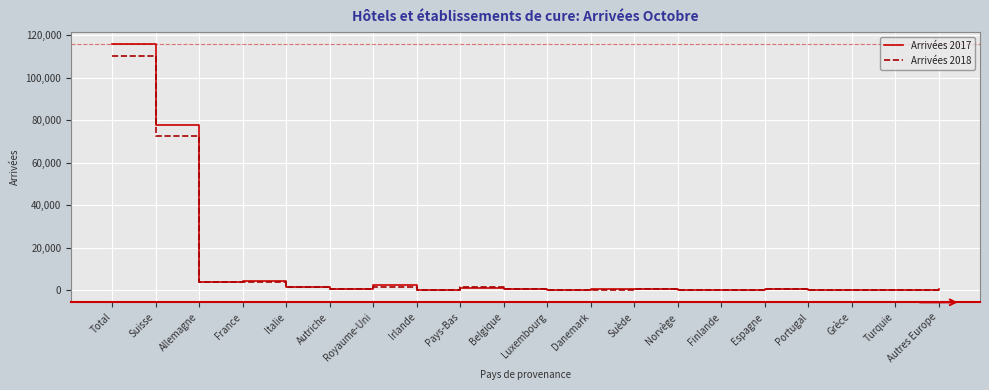

List the series in order of their peak value, lowest first.

Arrivées 2018, Arrivées 2017